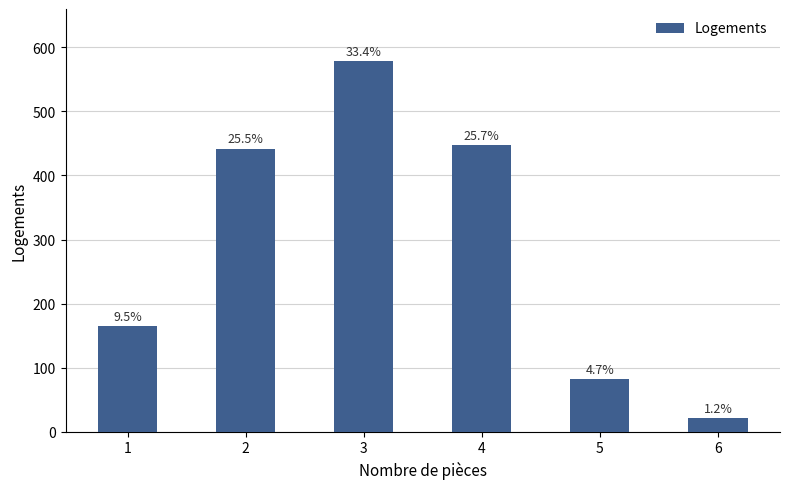

What is the smallest value displayed?

21